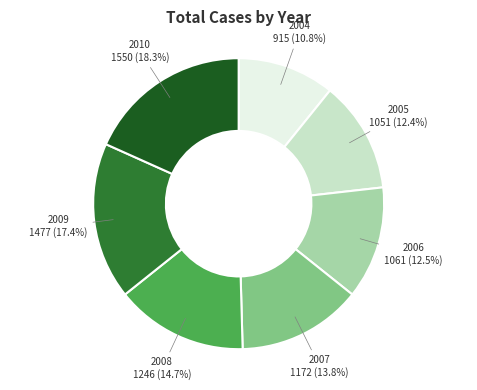

Is there any slice that represents more than half of the pie?

No